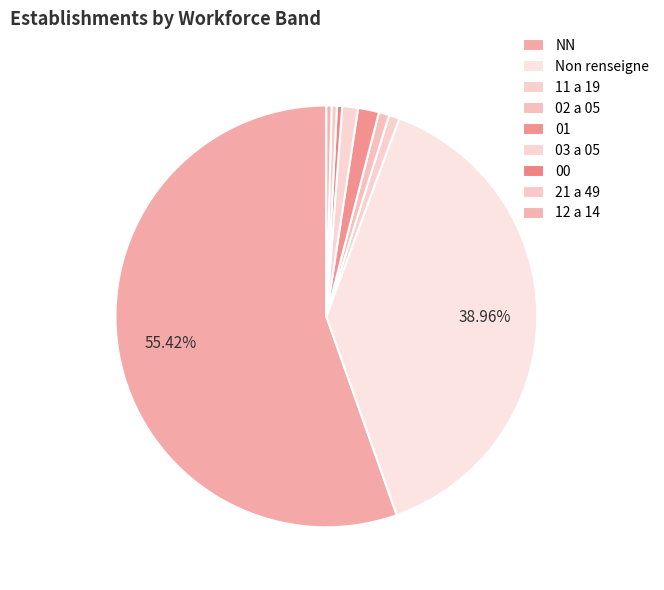

Rank the categories by value from highest to lowest.

NN, , 01, 03, 11, 02, 00, 21, 12